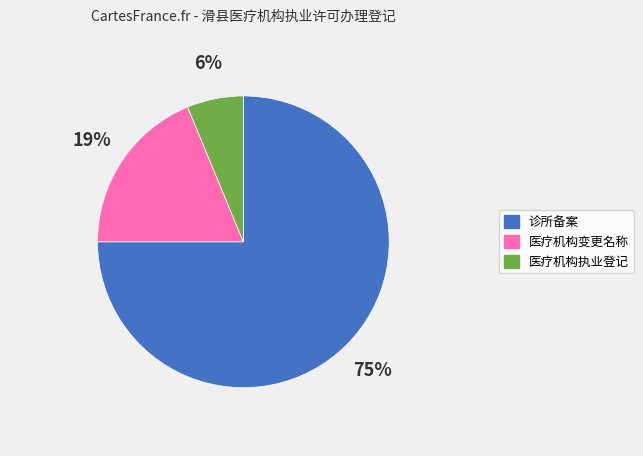

Is there a majority slice in this chart?

Yes